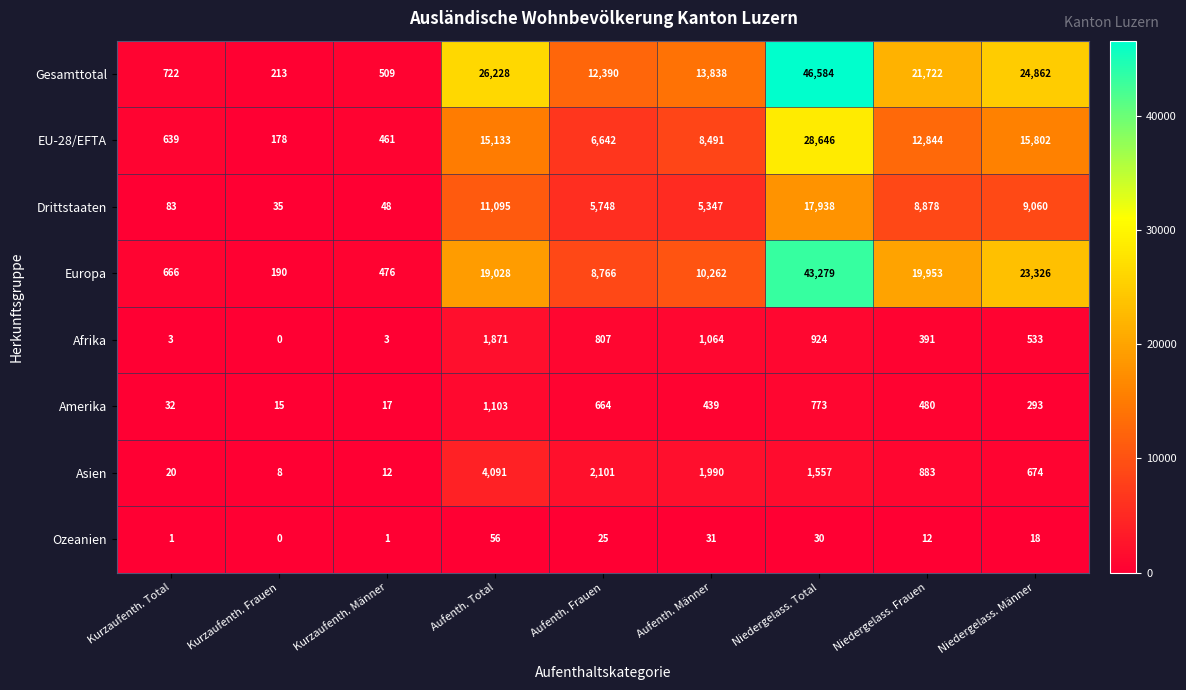

Where does the Drittstaaten series first go above 5748?

Aufenth. Total